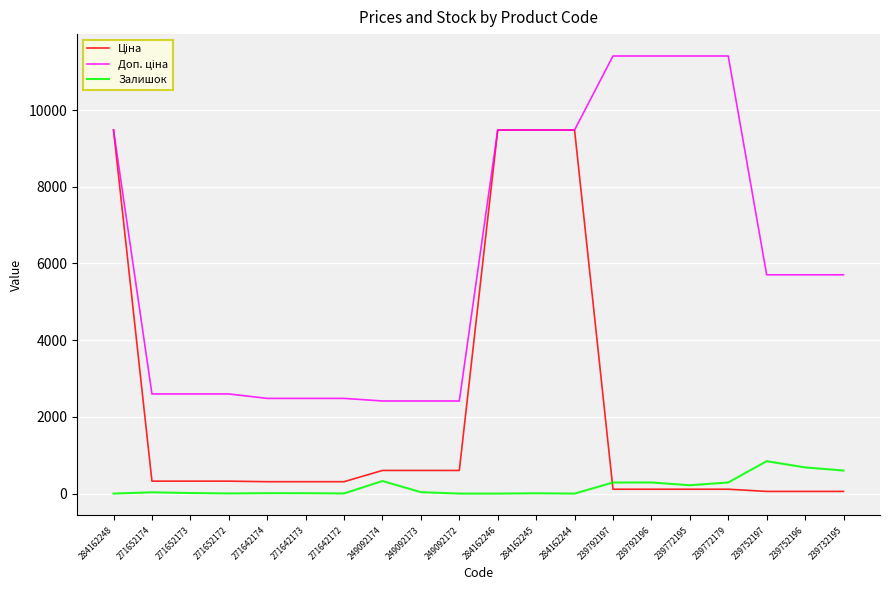

What position from the left is 249092174?

8